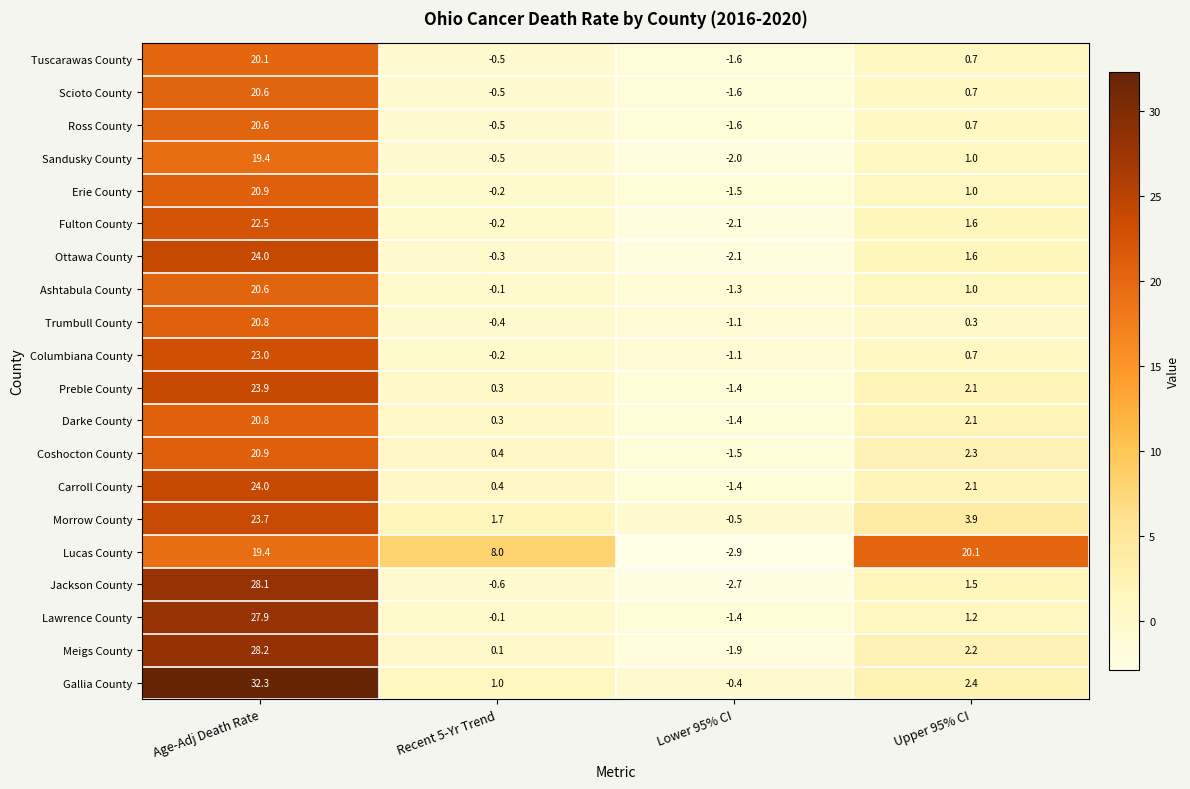

Which category has the highest value across all series?

Age-Adj Death Rate